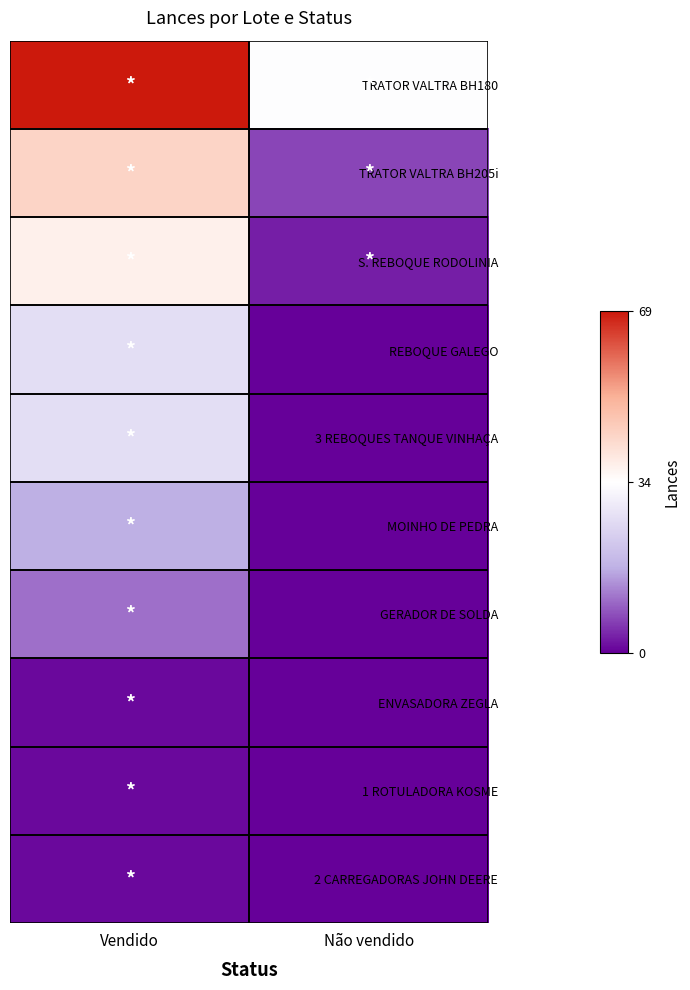

At Vendido, list the series in order from largest to smallest.

TRATOR VALTRA BH180, TRATOR VALTRA BH205i, S. REBOQUE RODOLINIA, REBOQUE GALEGO, 3 REBOQUES TANQUE VINHAÇA, MOINHO DE PEDRA, GERADOR DE SOLDA, ENVASADORA ZEGLA, 1 ROTULADORA KOSME, 2 CARREGADORAS JOHN DEERE